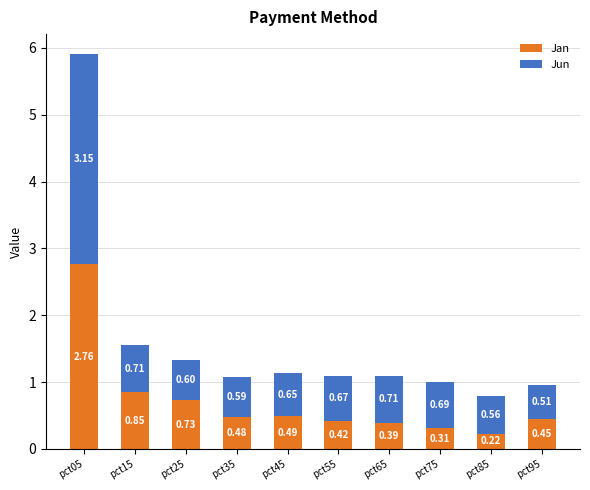

What is the total value across all series at pct15?

1.6